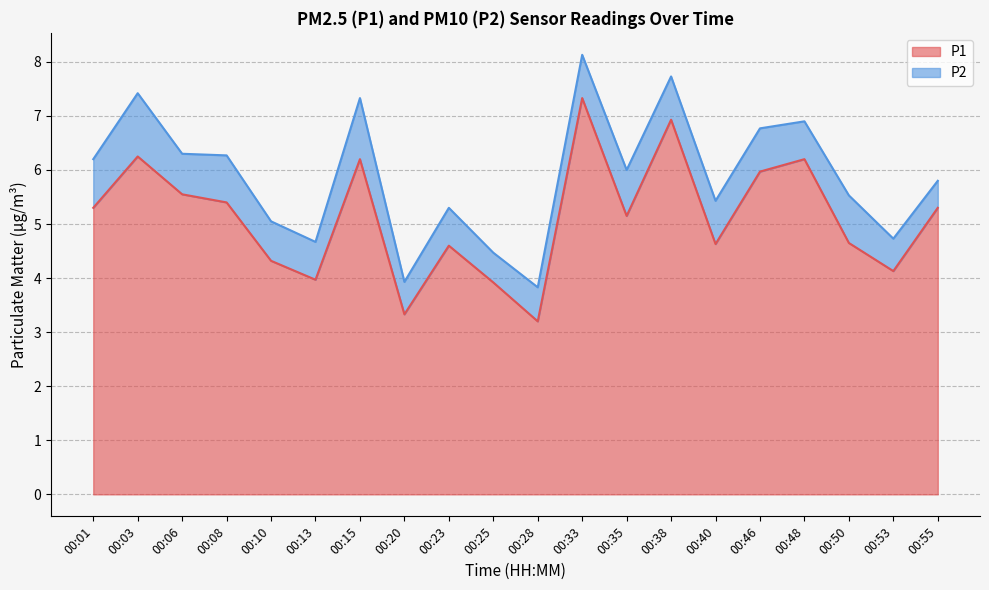

Reading right to left, what are all the values shown in this chart?

00:55=5.3	00:53=4.1	00:50=4.7	00:48=6.2	00:46=6.0	00:40=4.6	00:38=6.9	00:35=5.2	00:33=7.3	00:28=3.2	00:25=3.9	00:23=4.6	00:20=3.3	00:15=6.2	00:13=4.0	00:10=4.3	00:08=5.4	00:06=5.5	00:03=6.2	00:01=5.3